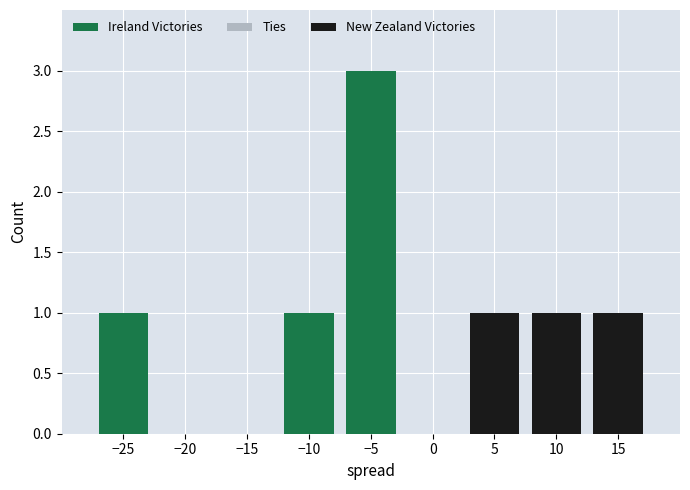

List the series in order of their peak value, lowest first.

Ties, New Zealand Victories, Ireland Victories